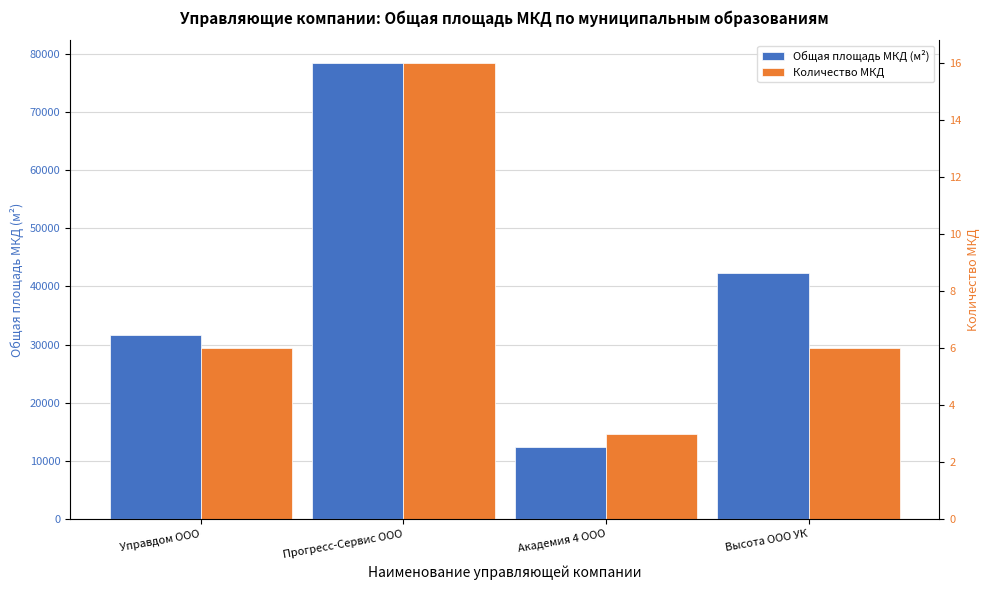

What is the greatest value displayed?

78374